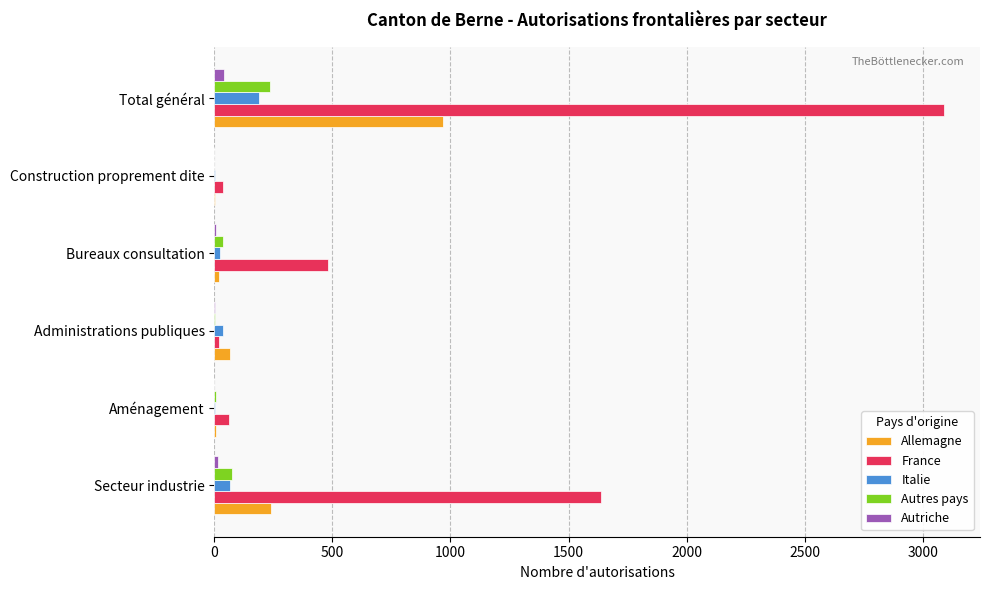

Which label corresponds to the largest value in the chart?

Total général